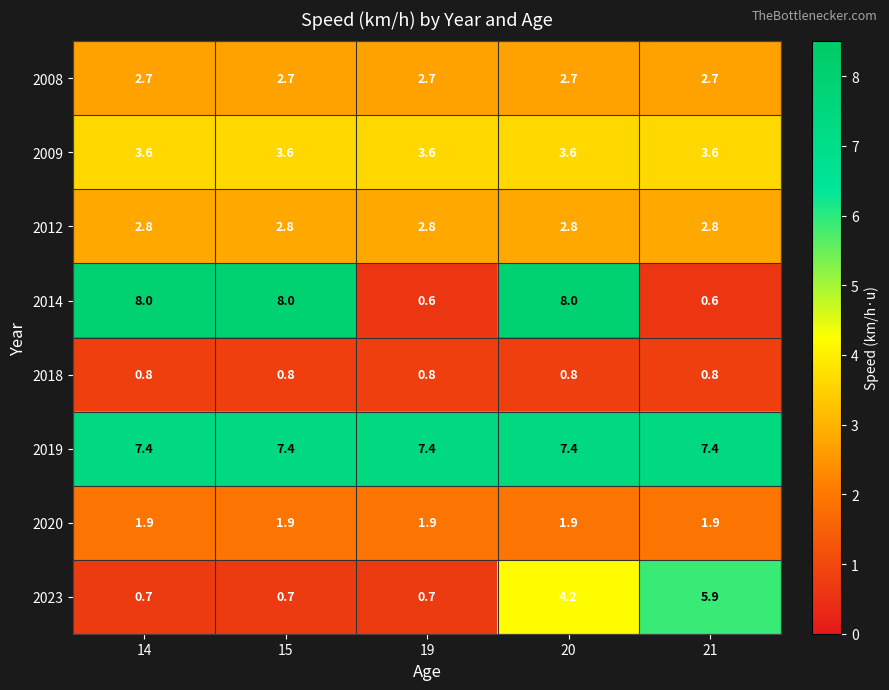

True or false: 2020 has a value of 3.0 at 21.

False